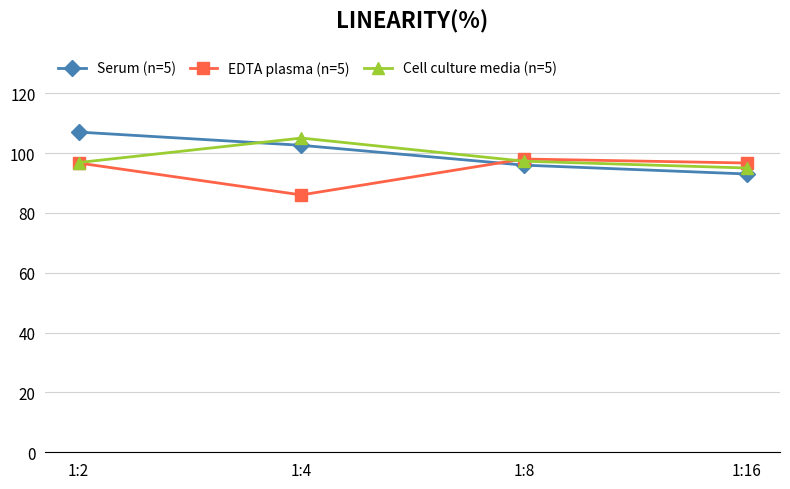

Which series changed the most between 1:8 and 1:16?

Serum (n=5)